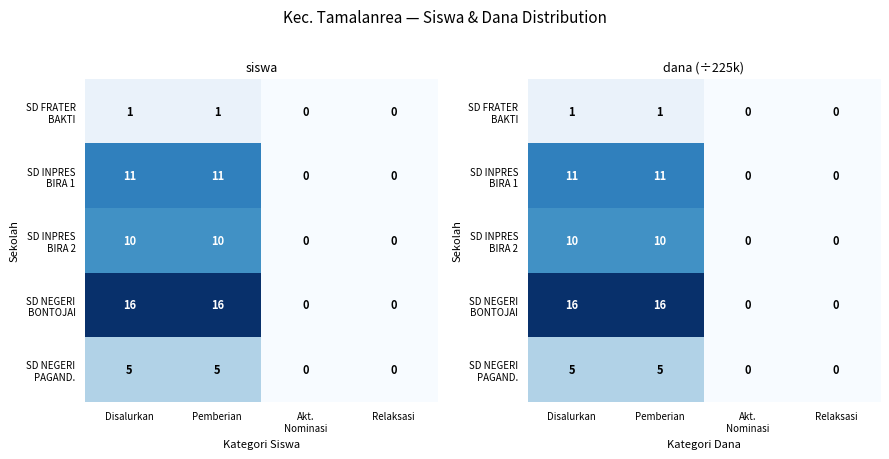

Which series has the largest total across all categories?

SD NEGERI BONTOJAI